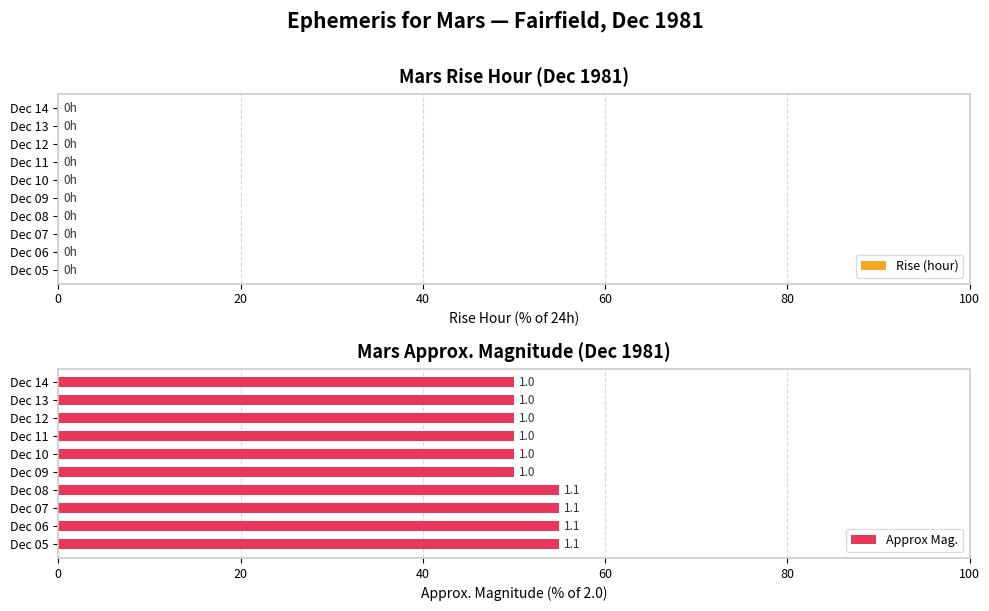

How many bars are there in total?

10